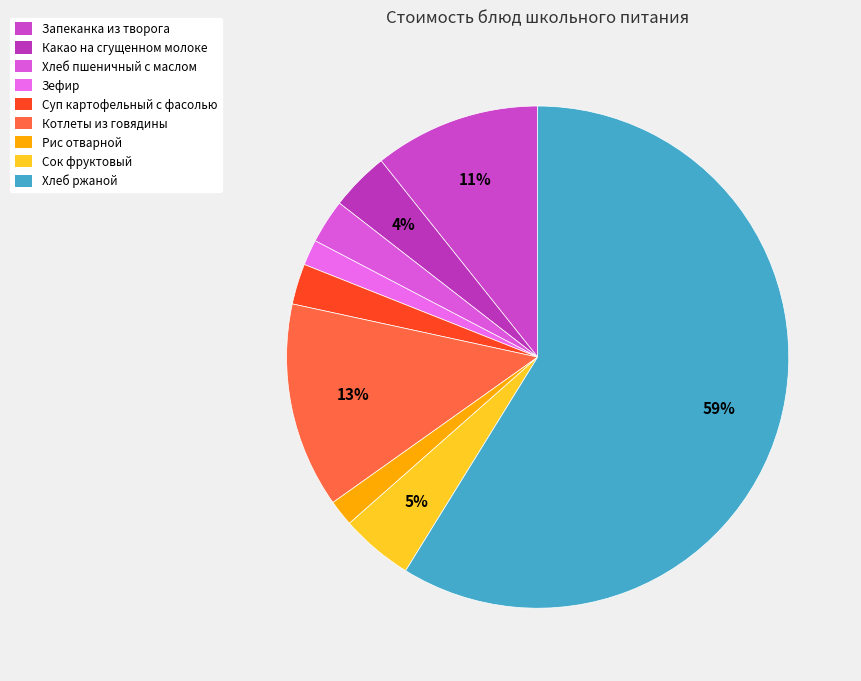

How many slices are in this pie chart?

9